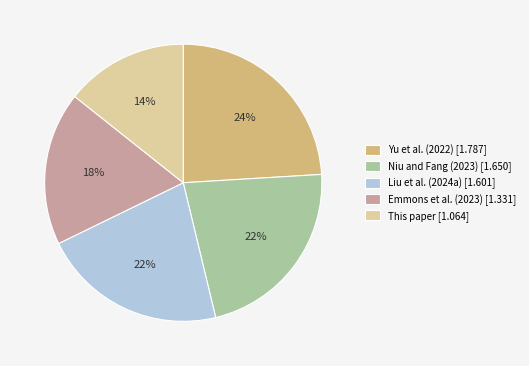

Approximately how many times larger is the value at Yu et al. (2022) compared to Liu et al. (2024a)?

1.1